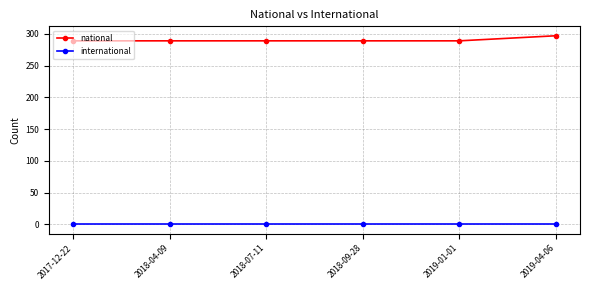

What is the value of the national point at the 4th from the left?

289